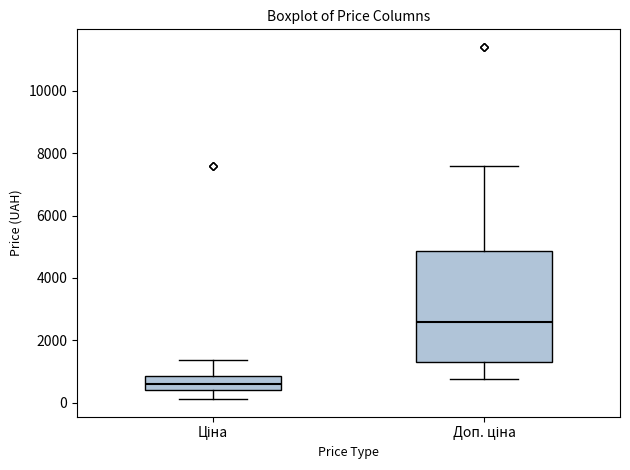

Comparing the boxes themselves (not the whiskers), which one is the tallest?

Доп. ціна